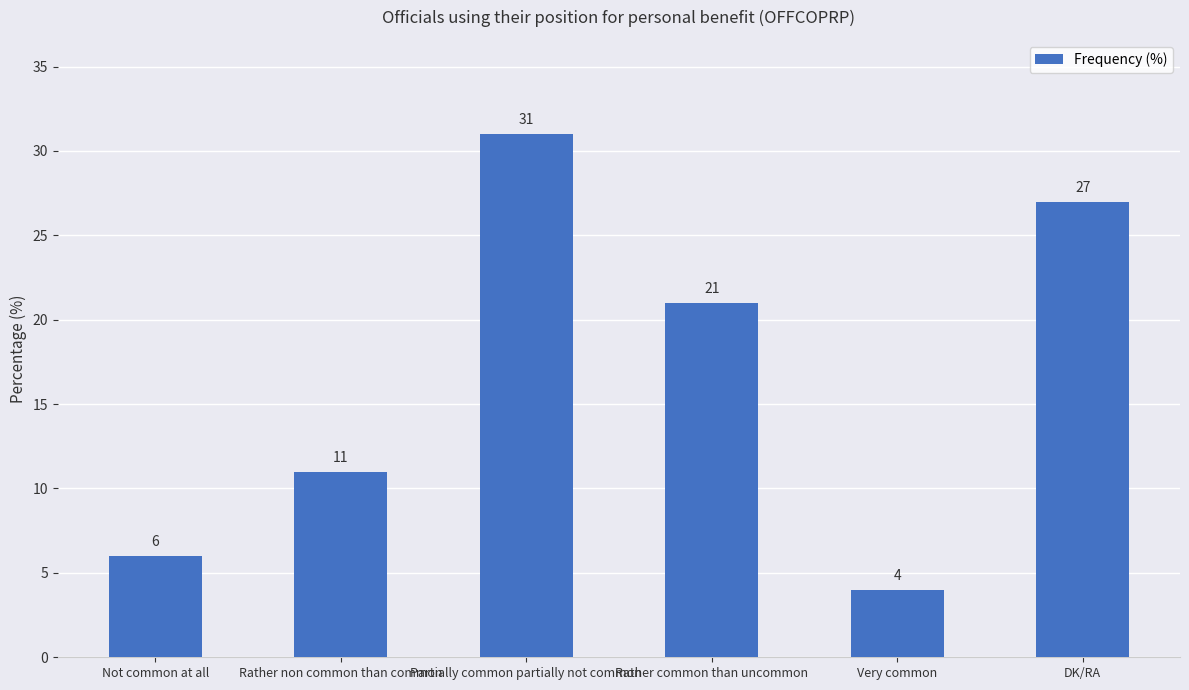

The chart shows a value of 11 at Rather non common than common. True or false?

True